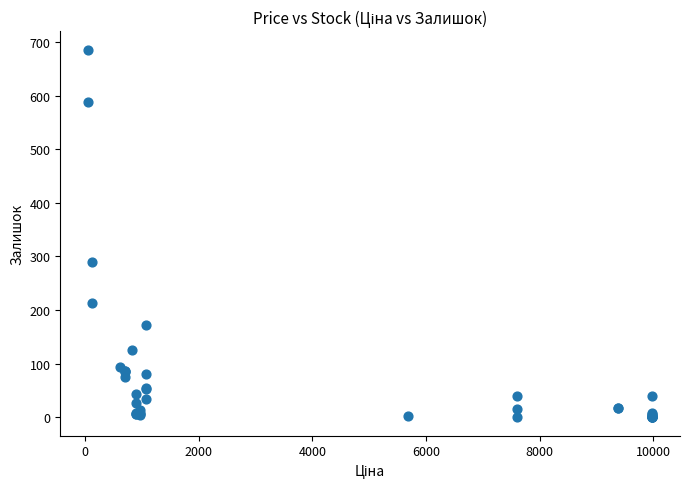

What Y value in the scatter plot is closest to 343?

290